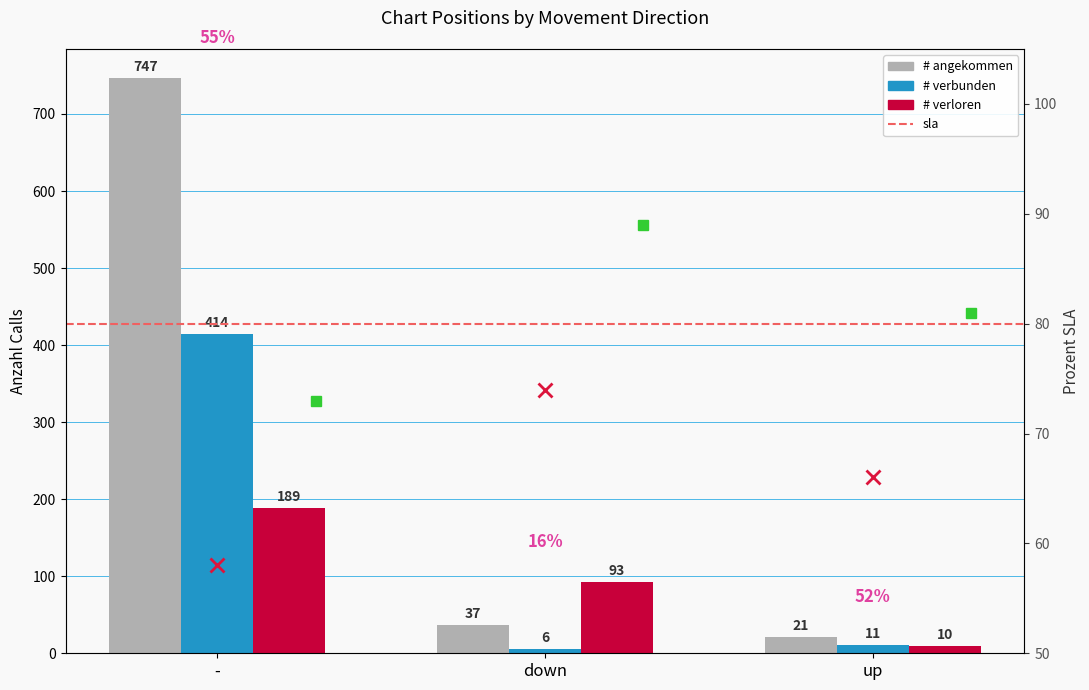

What is the difference between the # angekommen values at up and -?

726